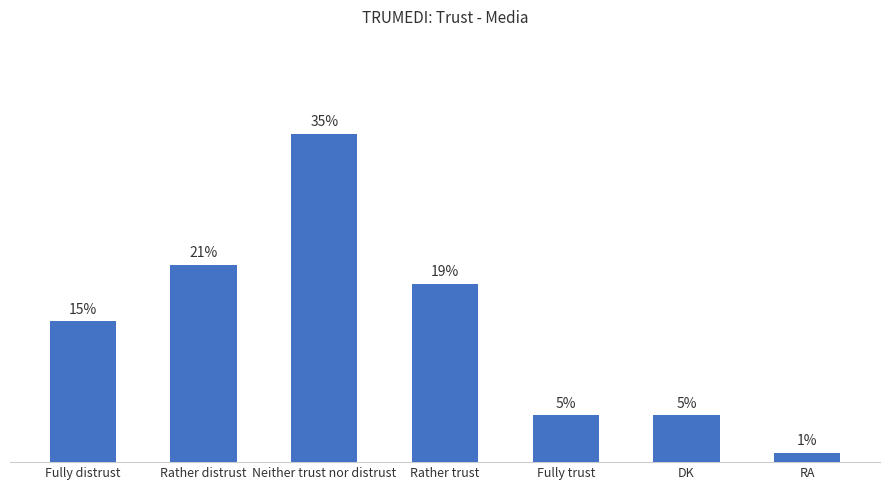

What is the label of the 2nd bar from the right?

DK